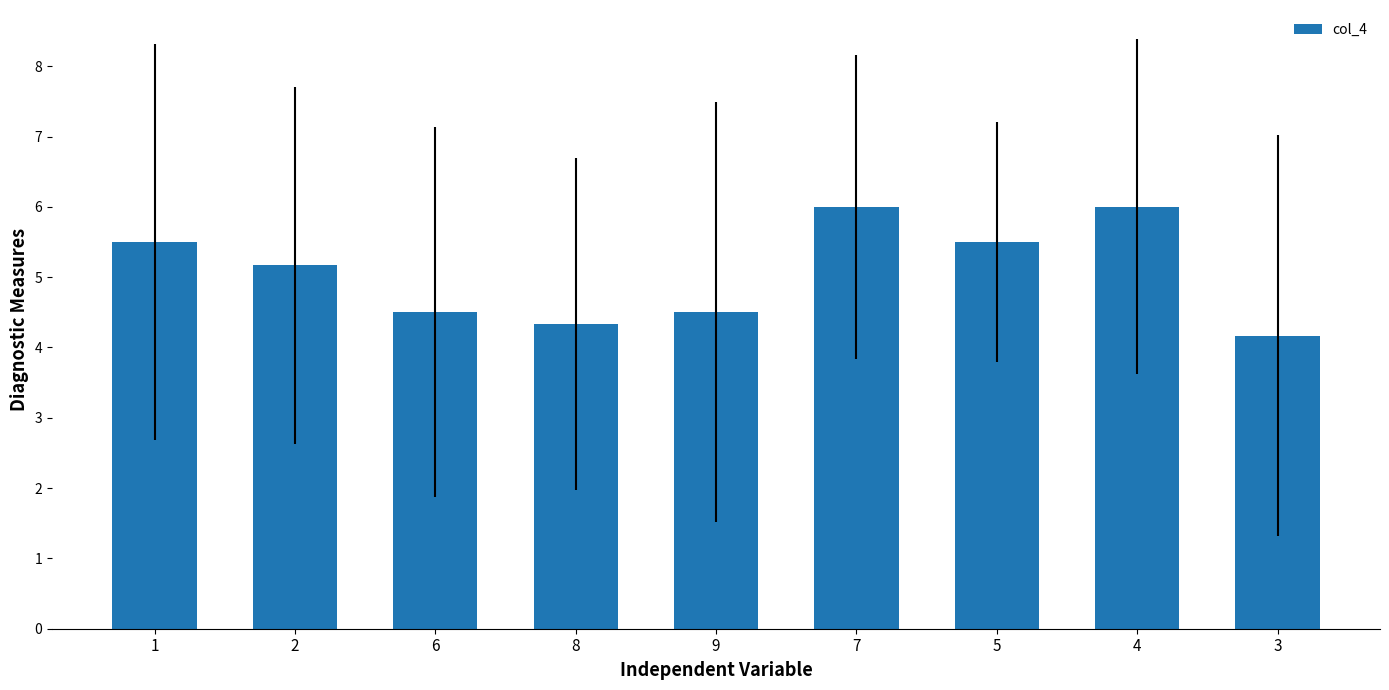

How many values are below 5?

4